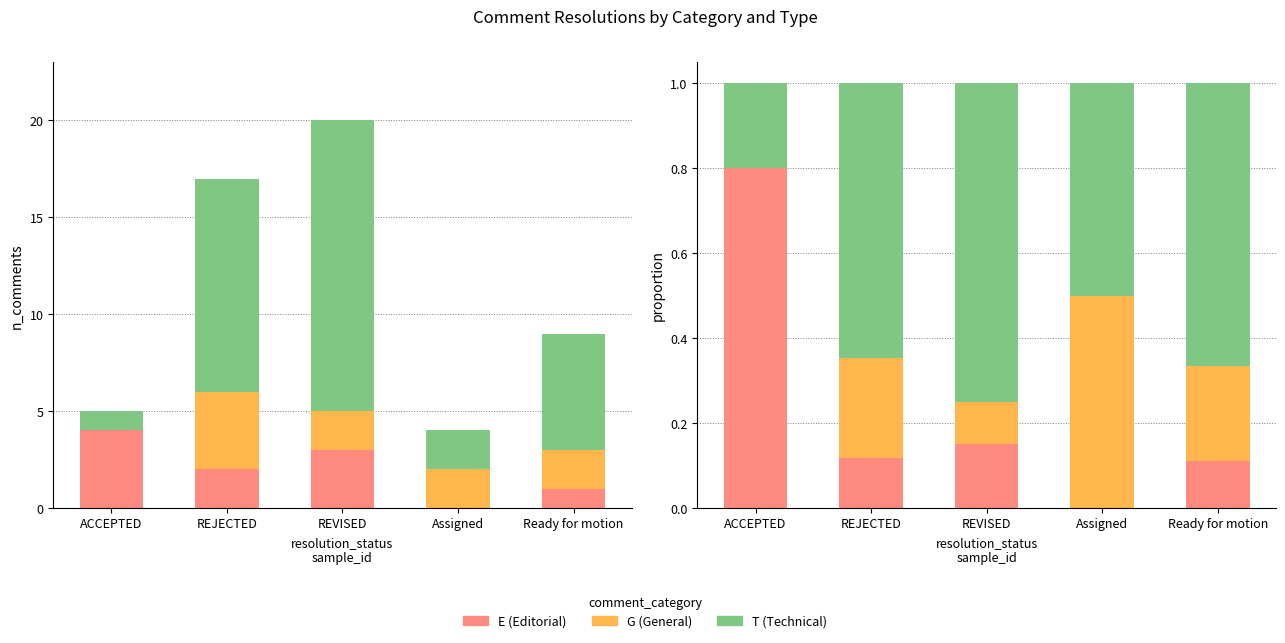

What is the total value across all series at REVISED?

1.0